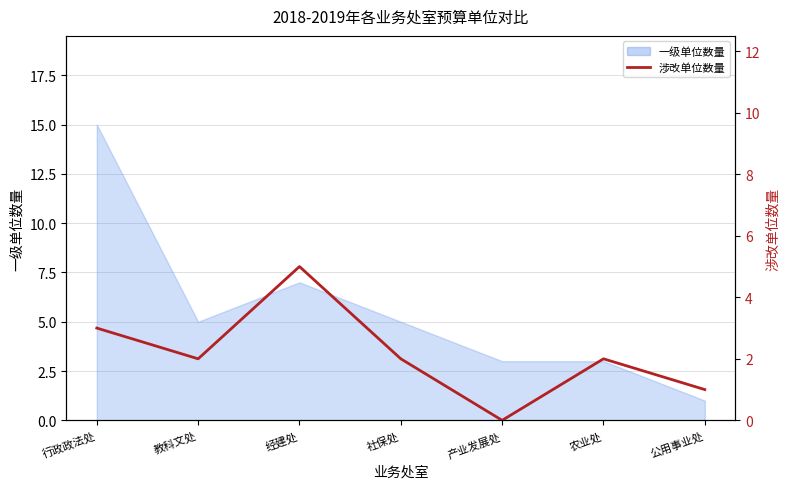

How many data points are less than 2?

2